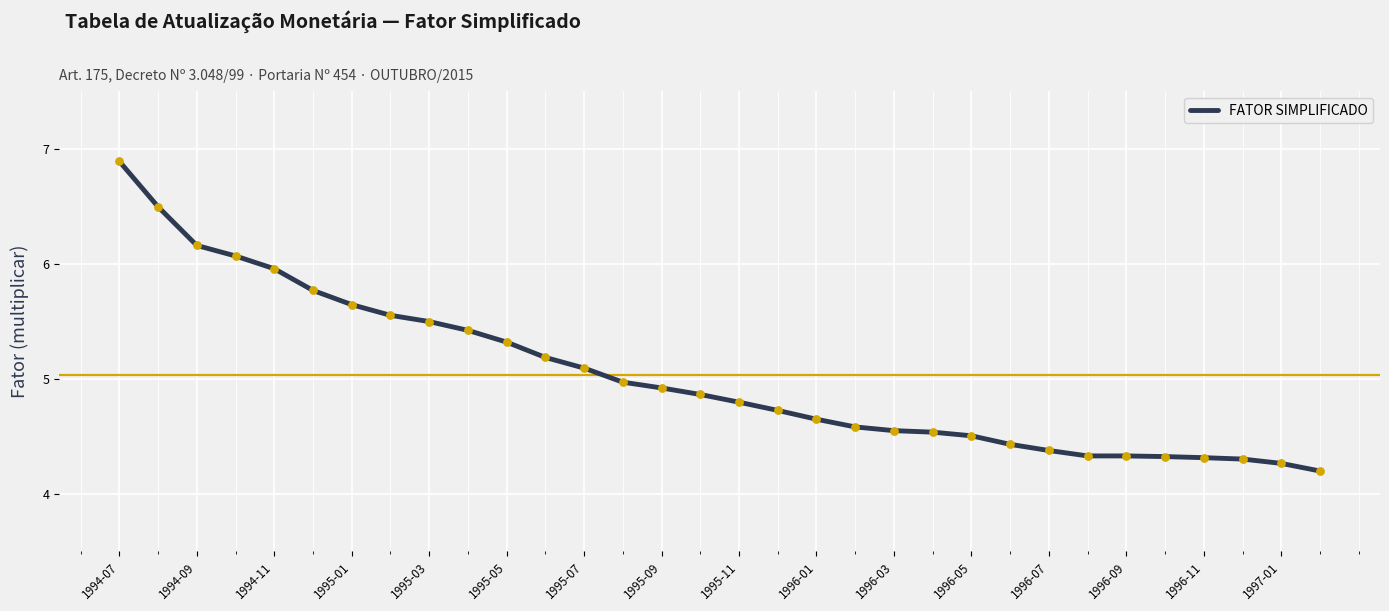

What is the maximum value shown in the chart?

6.9